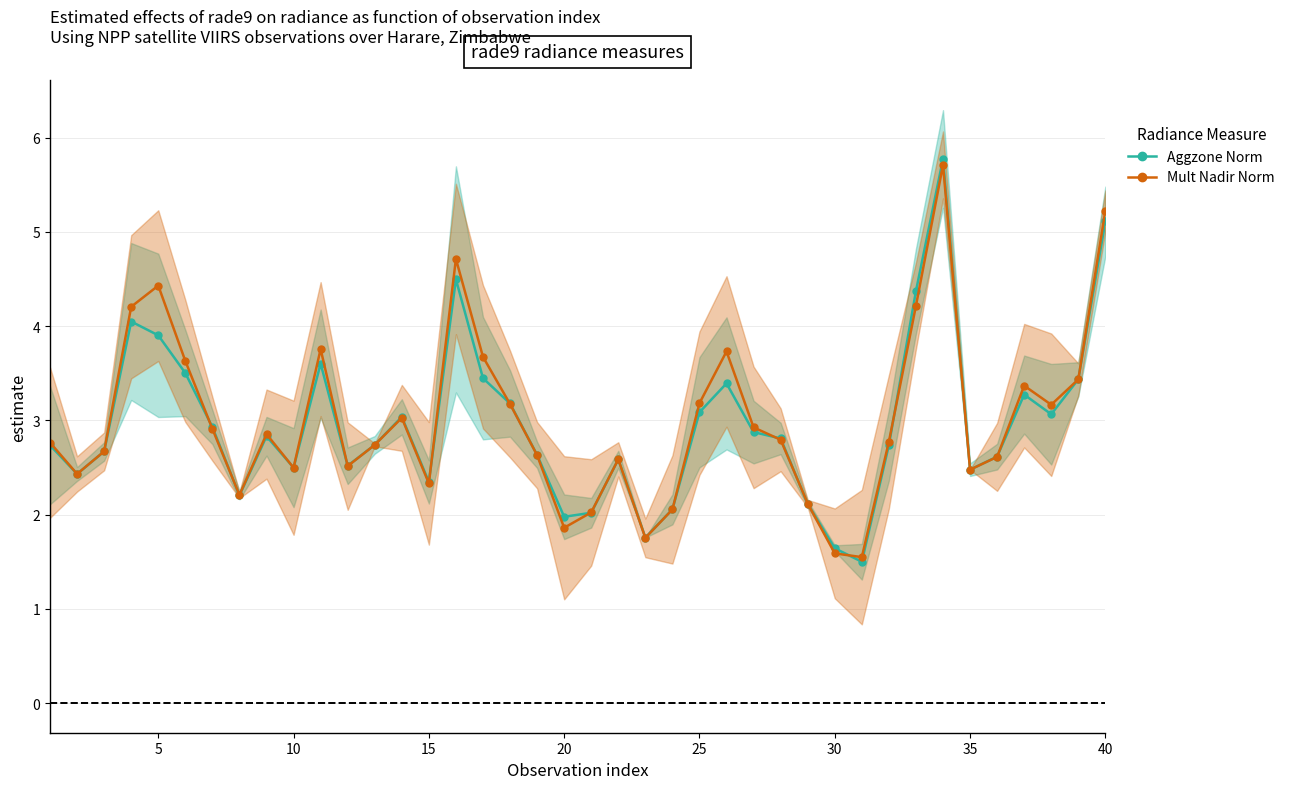

Rank the series by their maximum value, from highest to lowest.

Aggzone Norm, Mult Nadir Norm